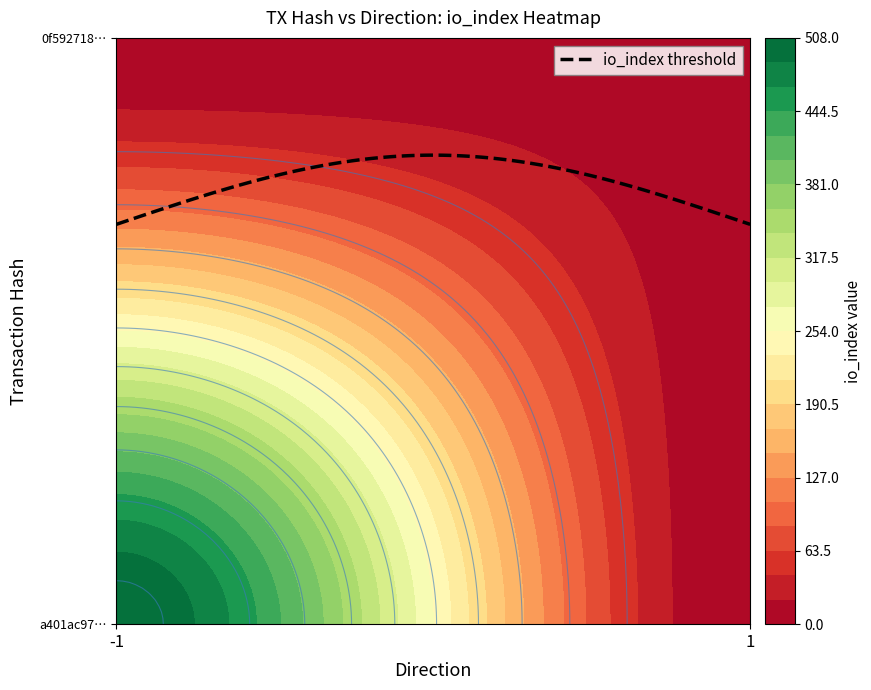

How many values in the 0f592718461b55edbd274941ca3e3db2d126f4b series are below 11?

1